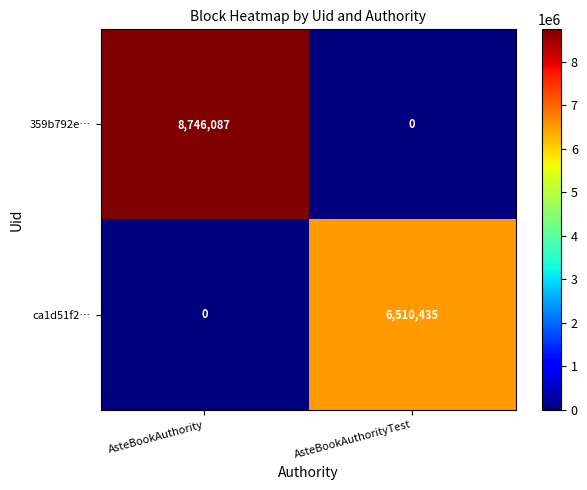

Rank the series by their maximum value, from lowest to highest.

ca1d51f2…, 359b792e…